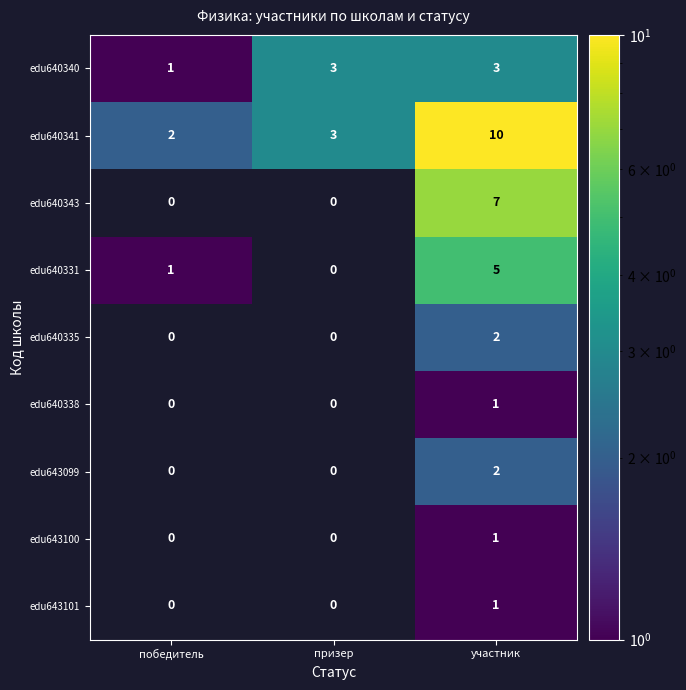

What is the sum of all edu640340 values?

7